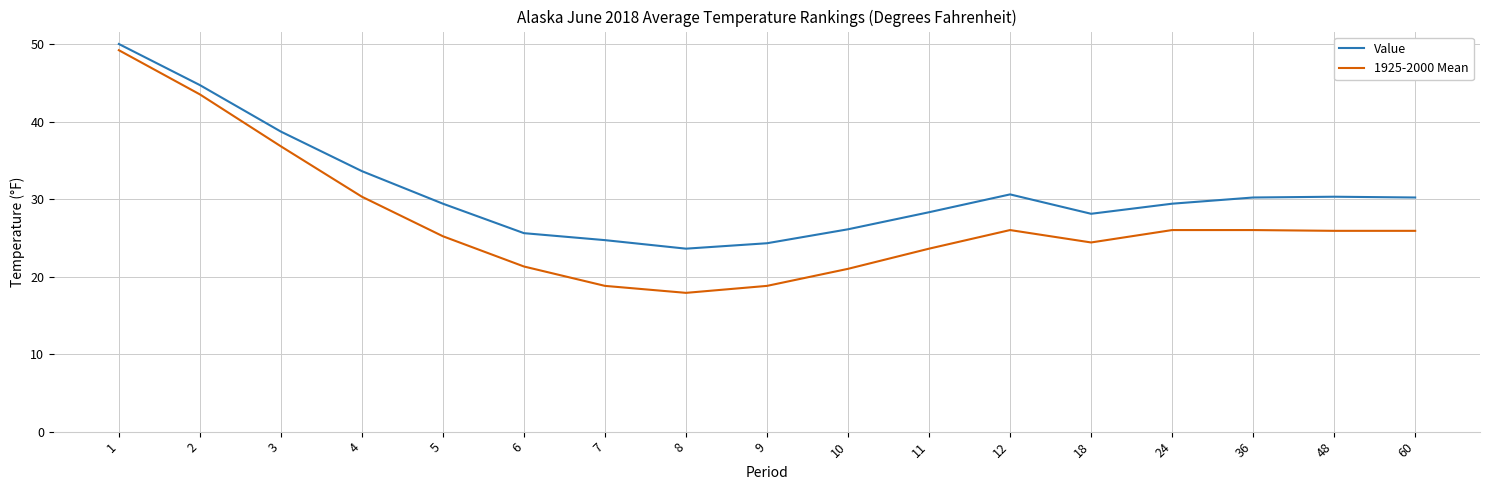

At 7, list the series in order from smallest to largest.

1925-2000 Mean, Value